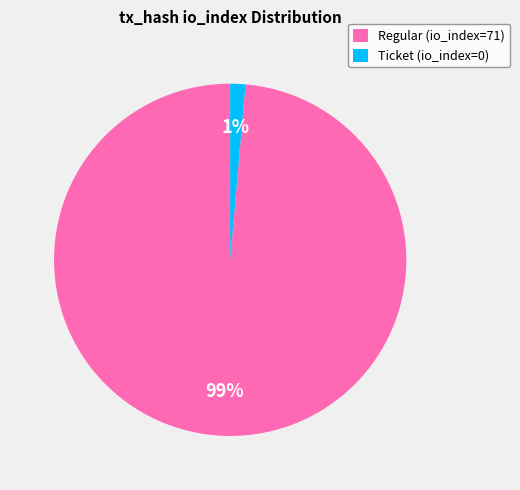

Which slice is the largest?

Regular (io_index=71)